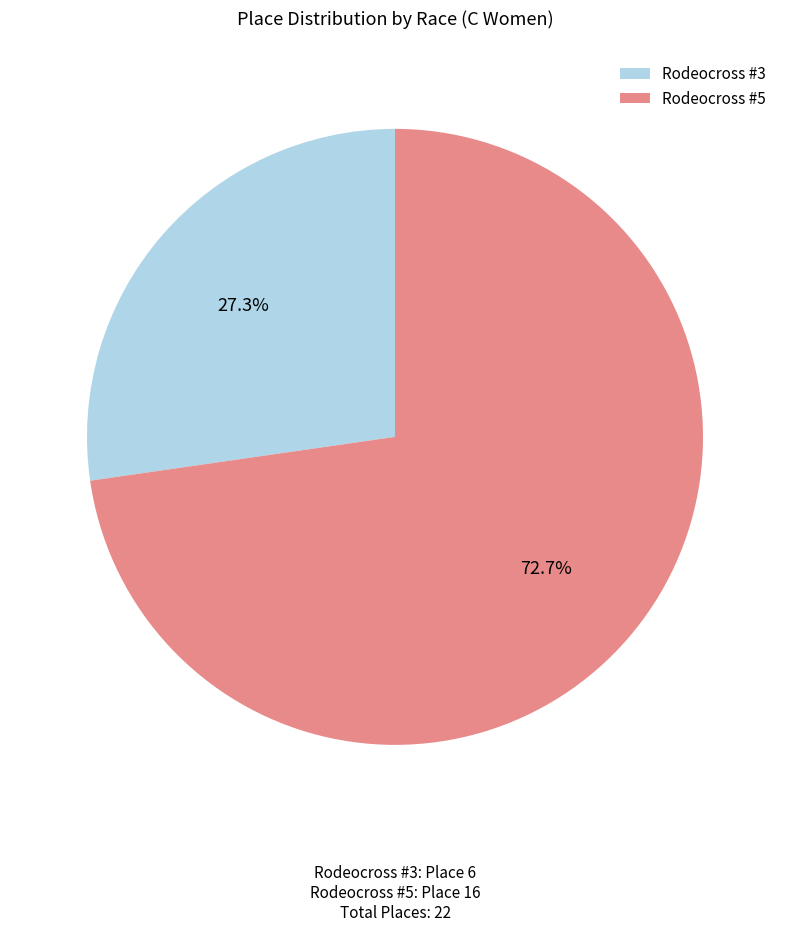

Combined, do Rodeocross #3 and Rodeocross #5 account for over 50%?

Yes